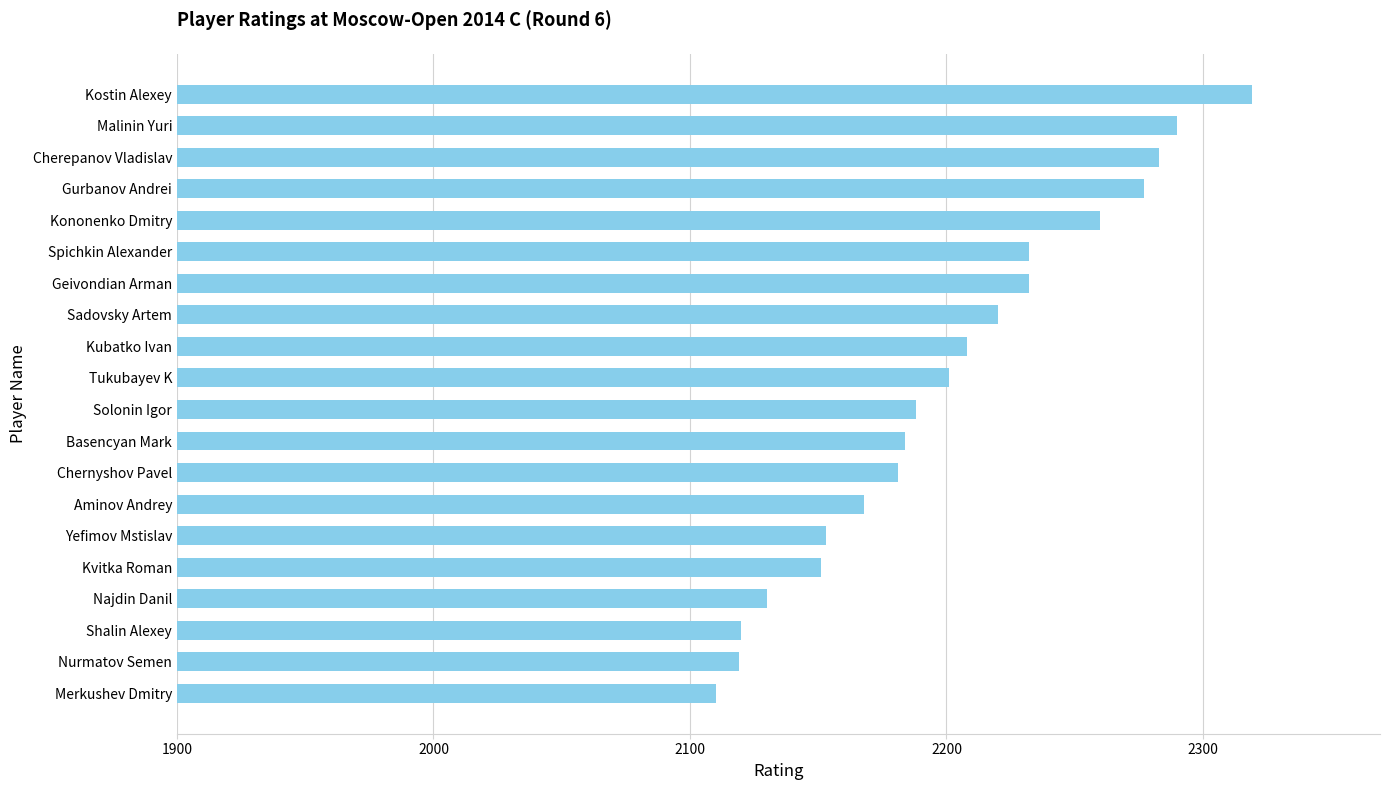

Between Aminov Andrey and Shalin Alexey, which is larger?

Aminov Andrey